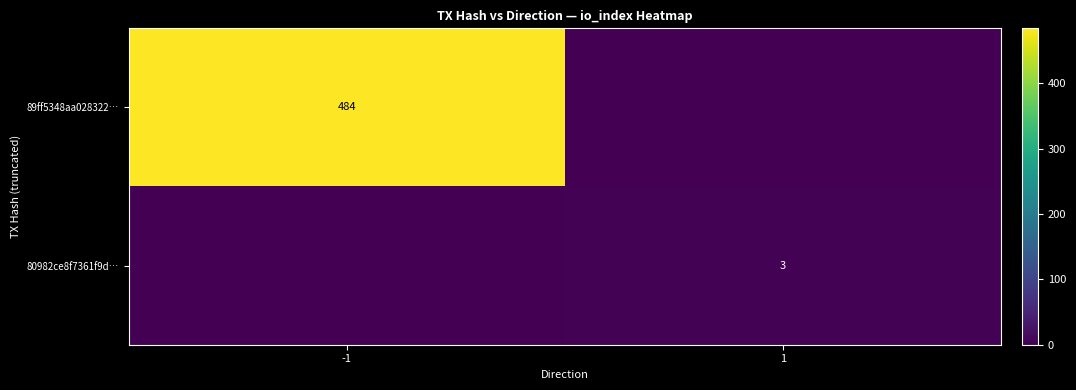

Is the value of 89ff5348aa028322… at -1 greater than the value of 80982ce8f7361f9d… at 1?

Yes